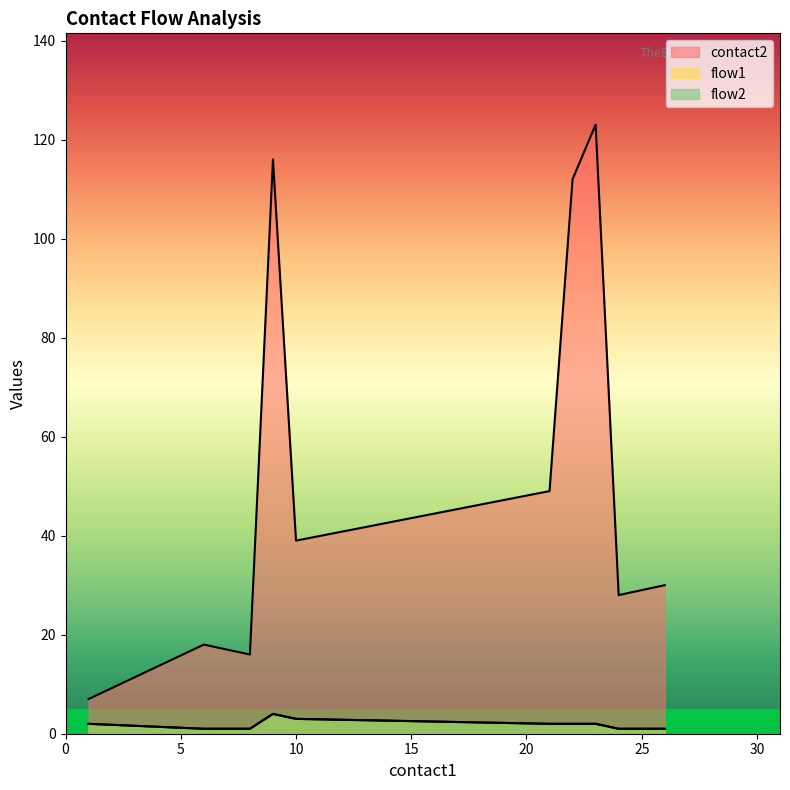

How many lines are shown in the chart?

3